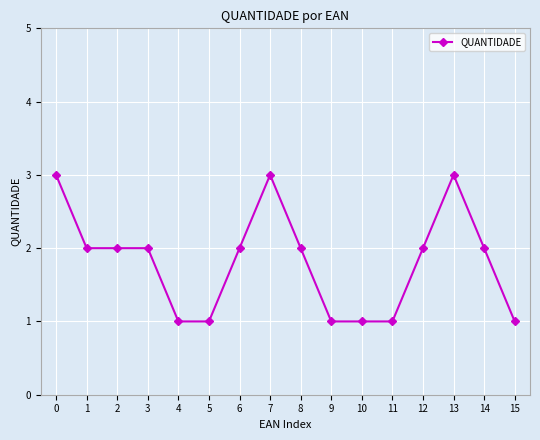

What is the sum of the values at 12 and 6?

4